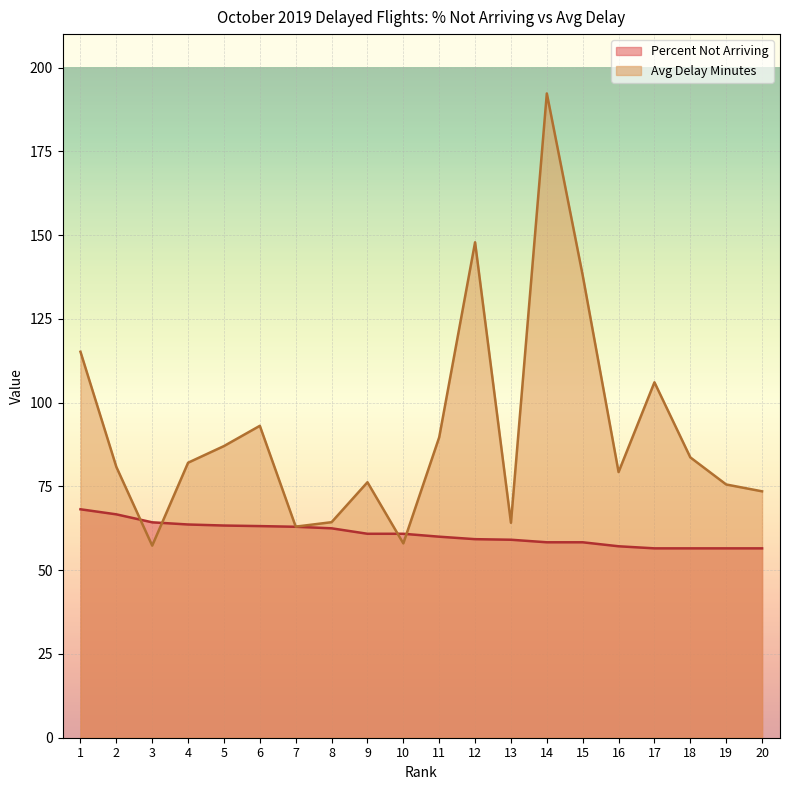

What is the average value of the Percent Not Arriving series?

60.7